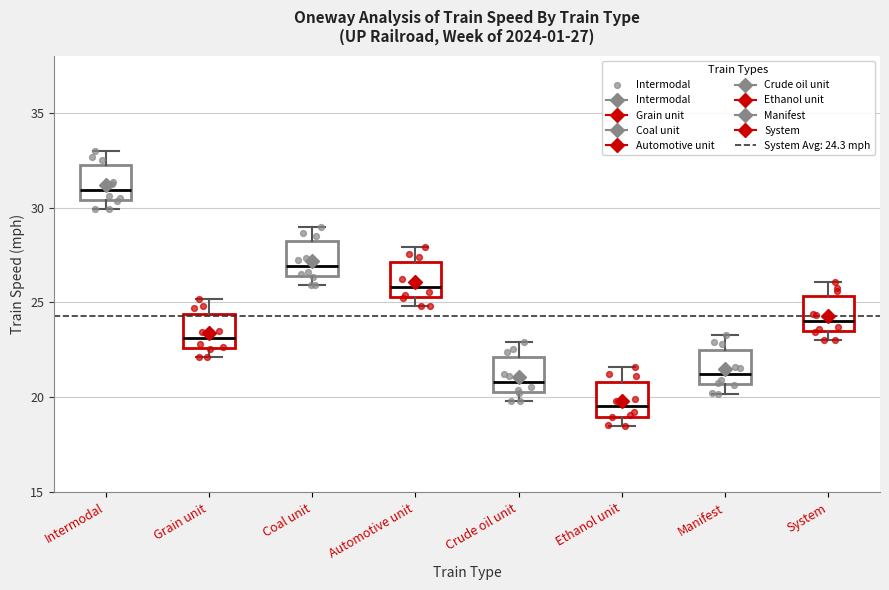

Which box has the lowest median line?

Ethanol unit